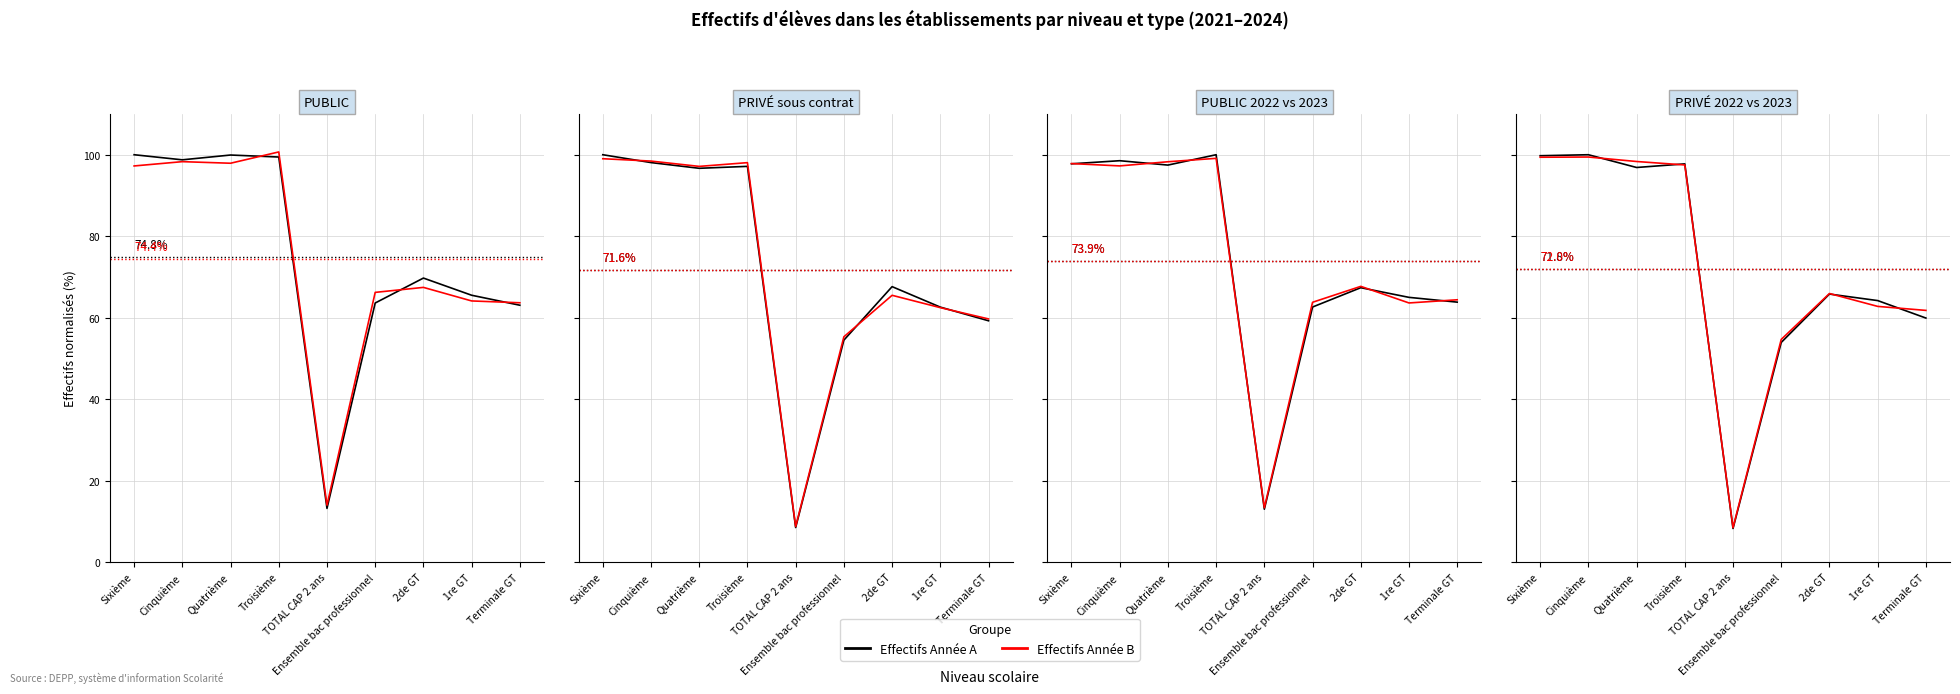

Where does the Effectifs 2023 series first go above 65?

Sixième